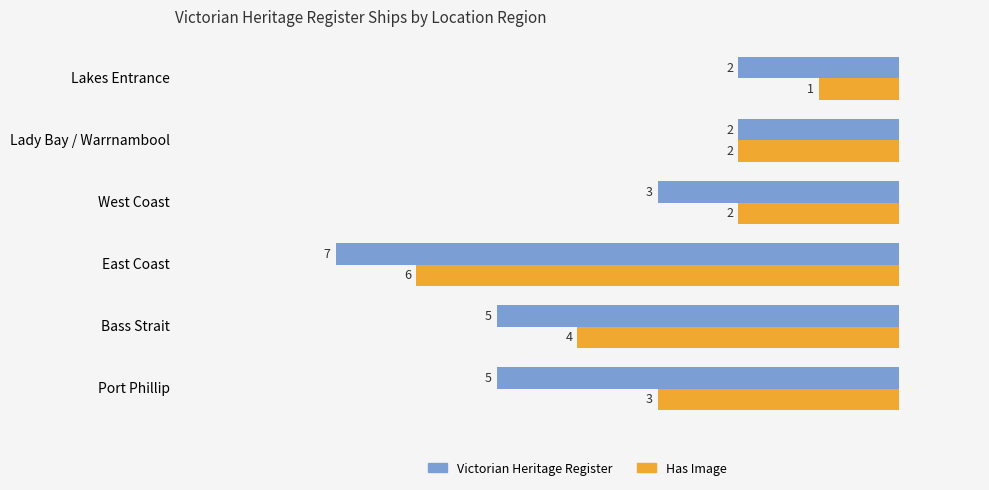

What is the sum of all Victorian Heritage Register values?

24